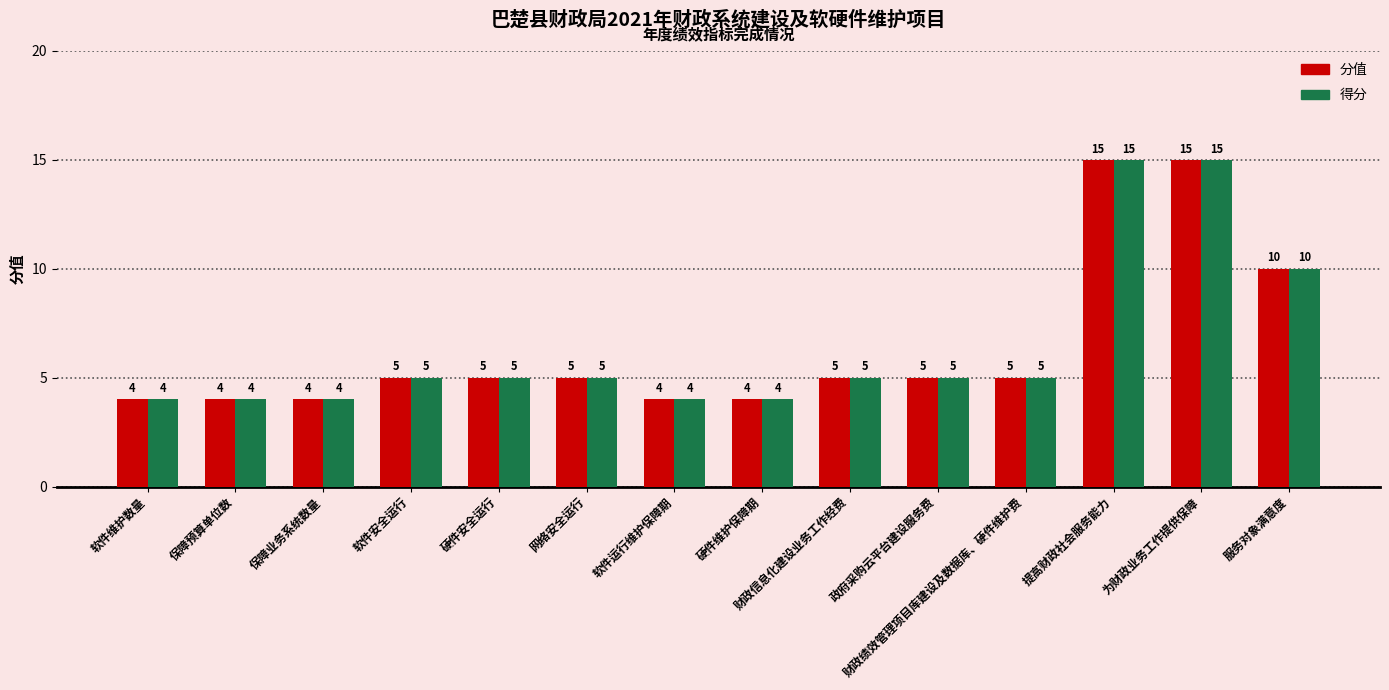

What is the label of the 4th bar from the left?

软件安全运行